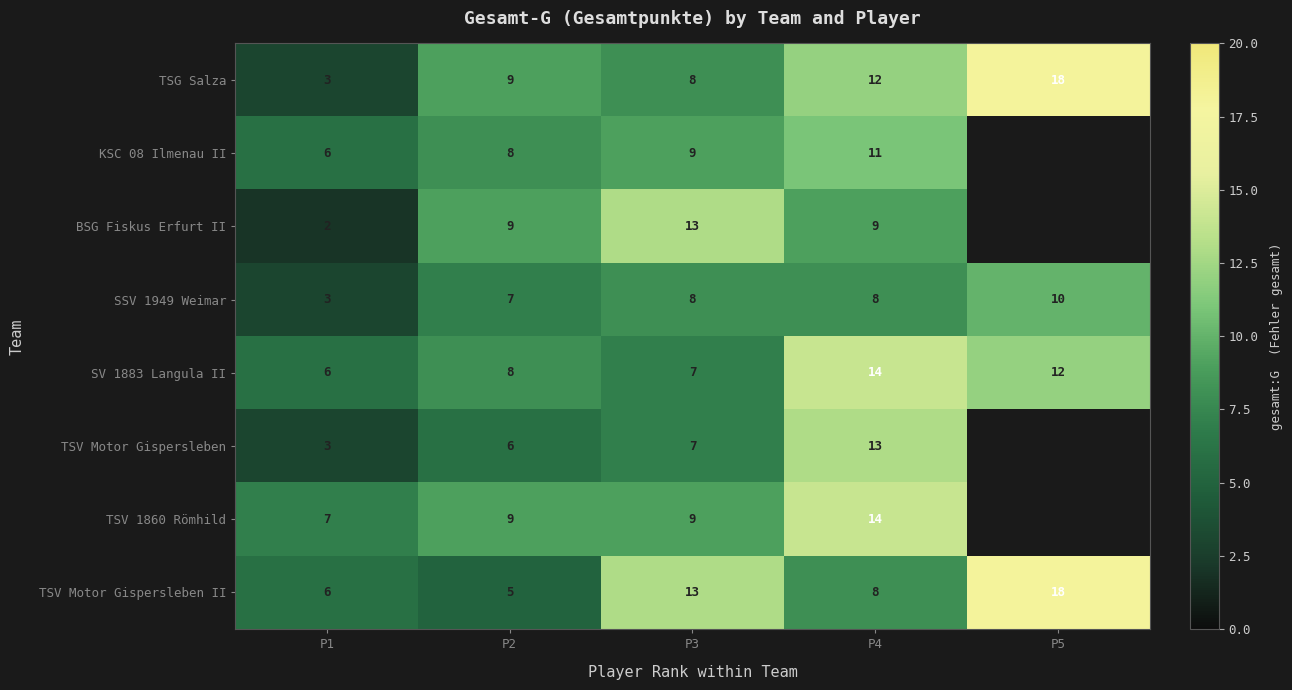

The TSV Motor Gispersleben II series shows 2.7 at P2. True or false?

False